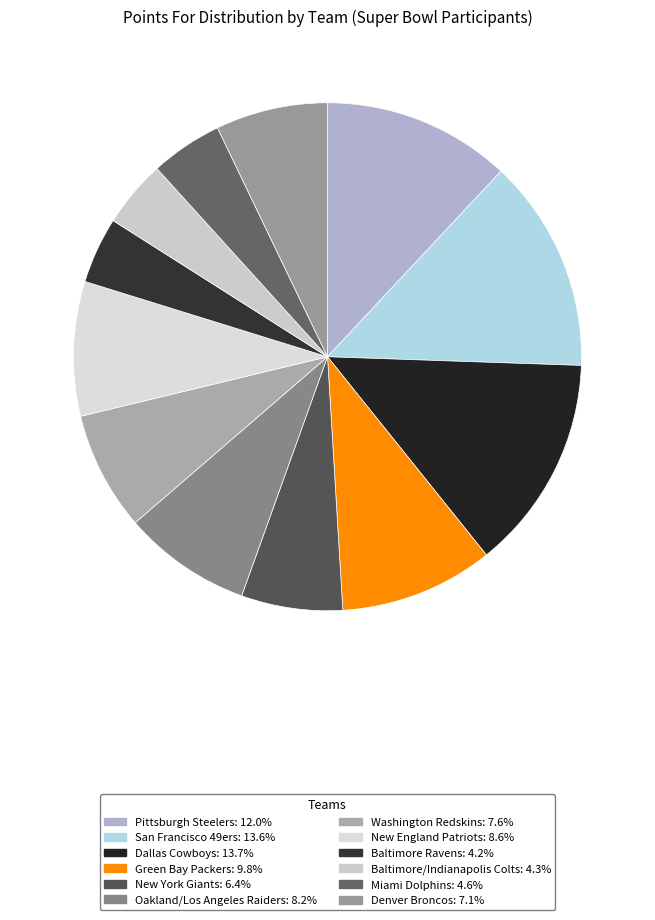

Between Baltimore Ravens and Baltimore/Indianapolis Colts, which is larger?

Baltimore/Indianapolis Colts